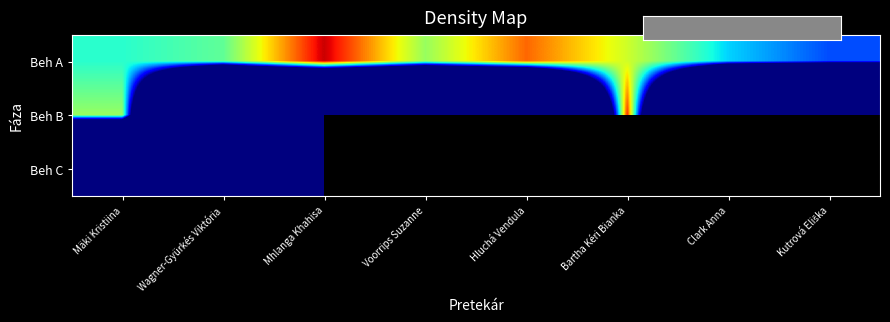

Rank the series by their maximum value, from highest to lowest.

Beh A, Beh B, Beh C